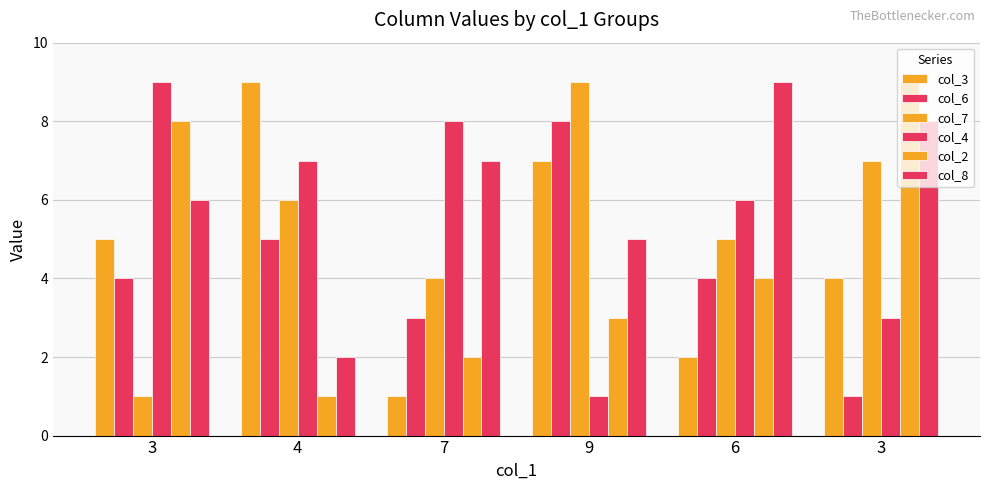

What is the label of the 2nd bar from the left?

4